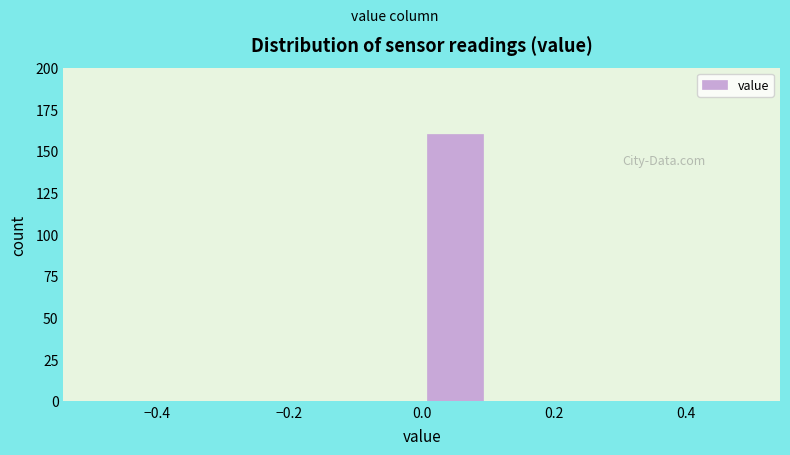

Reading left to right, list every bar in this chart as the range it spans on the x-axis followed by its height. The values are not printed on the chart, so give them approximately, as read against the axis.

-0.5 to -0.4: 0
-0.4 to -0.3: 0
-0.3 to -0.2: 0
-0.2 to -0.1: 0
-0.1 to 0.0: 0
0.0 to 0.1: 160
0.1 to 0.2: 0
0.2 to 0.3: 0
0.3 to 0.4: 0
0.4 to 0.5: 0